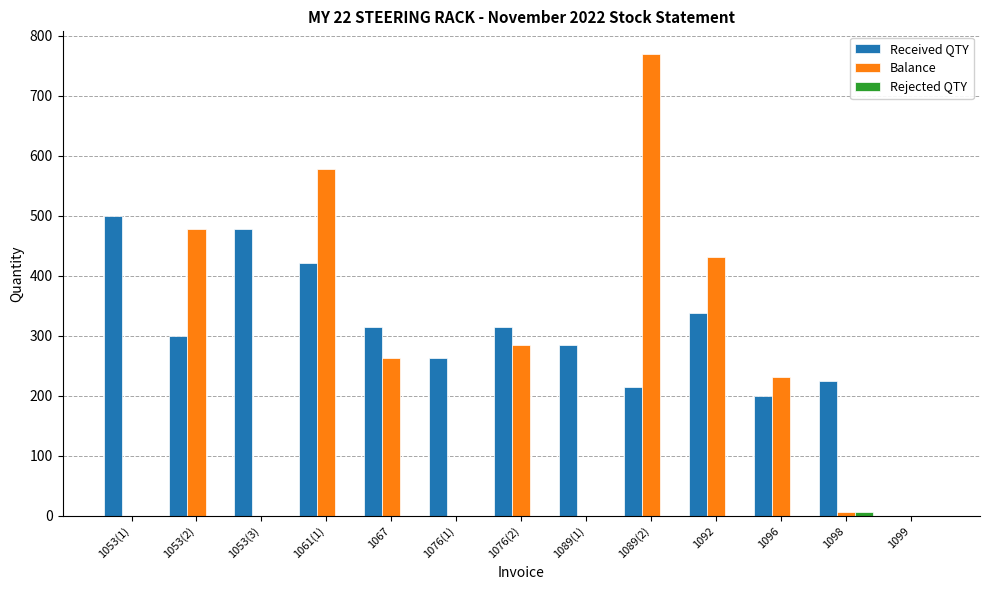

Between 1096 and 1098, which series saw the biggest shift?

Balance